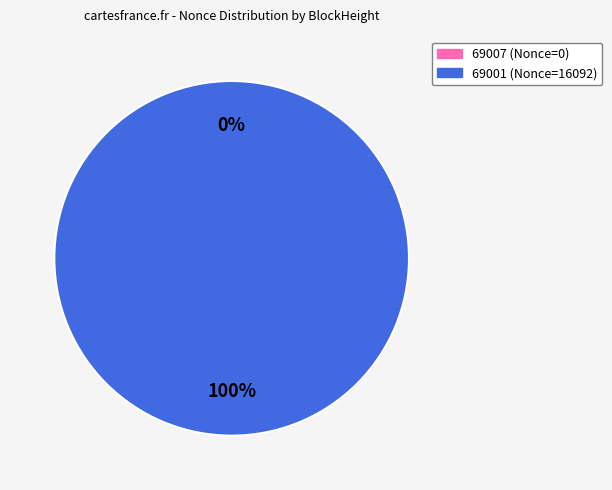

Rank the categories by value from highest to lowest.

69001, 69007